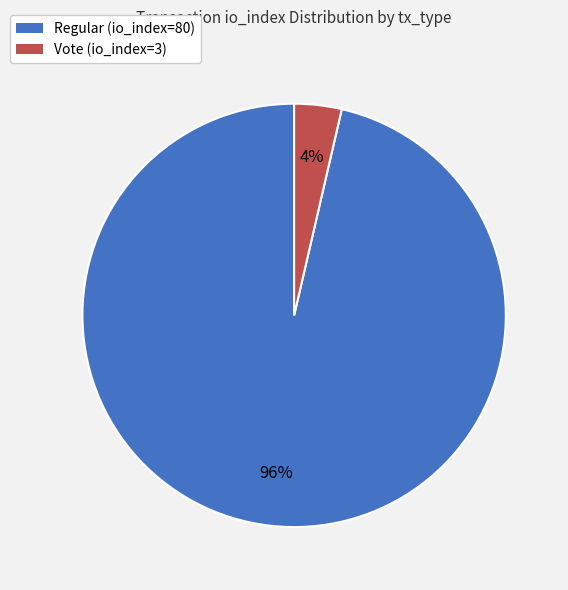

True or false: Regular (io_index=80) accounts for 96% of the total.

True